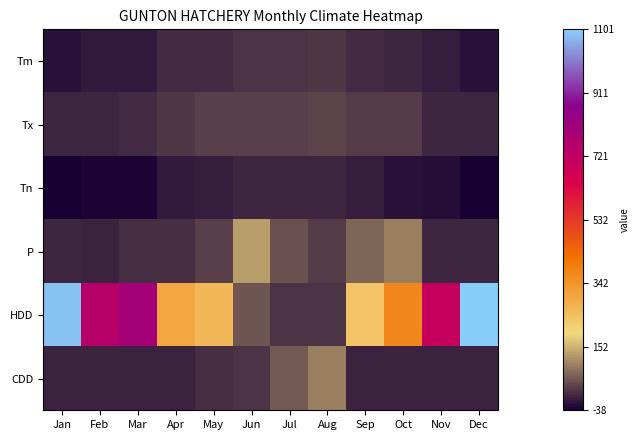

What is the difference between the highest and lowest values at Aug?

92.9